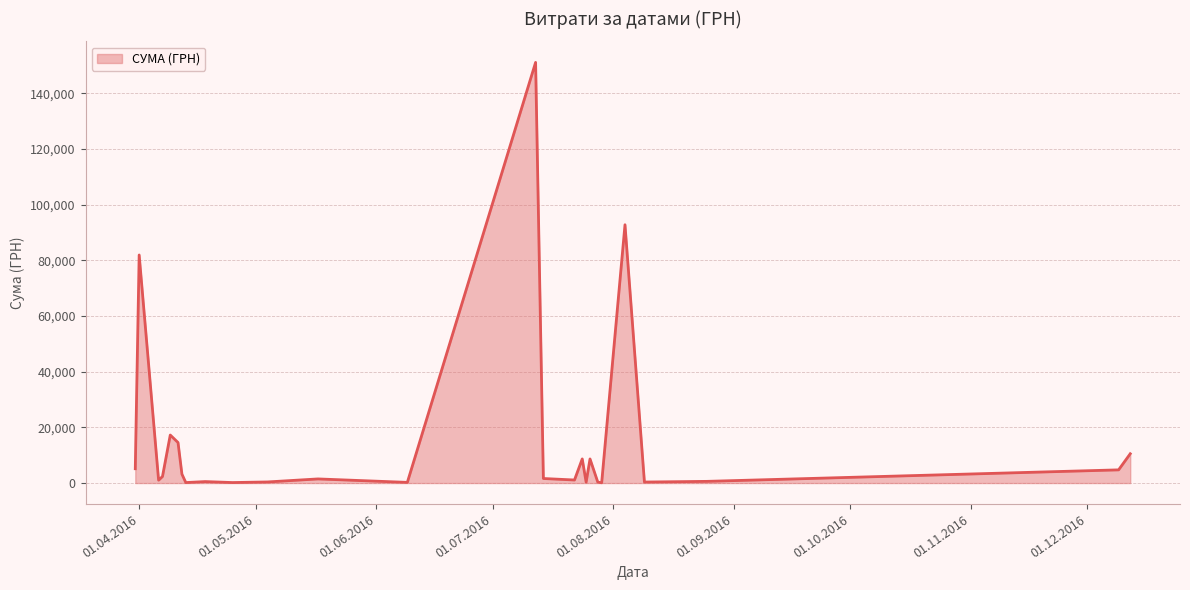

What is the greatest value displayed?

151115.9